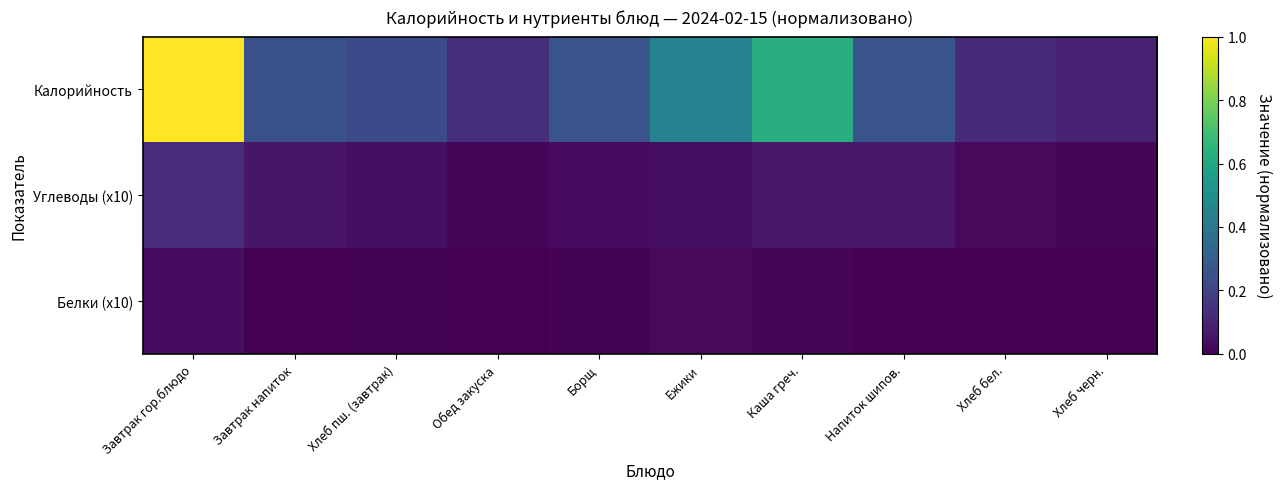

At which category is the sum across all series the highest?

Завтрак гор.блюдо